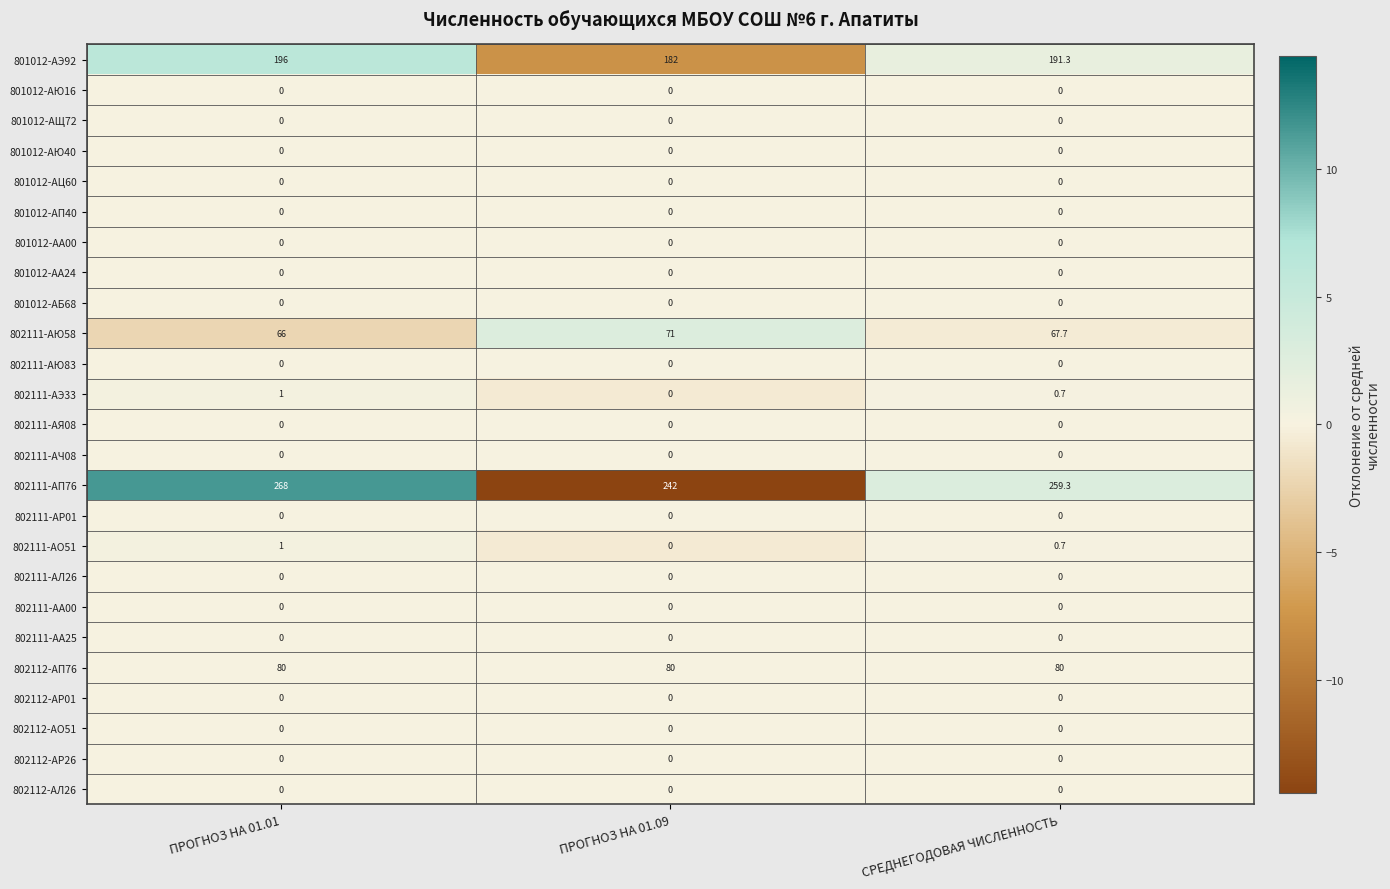

Which series has the largest range (max minus min)?

802111-АП76